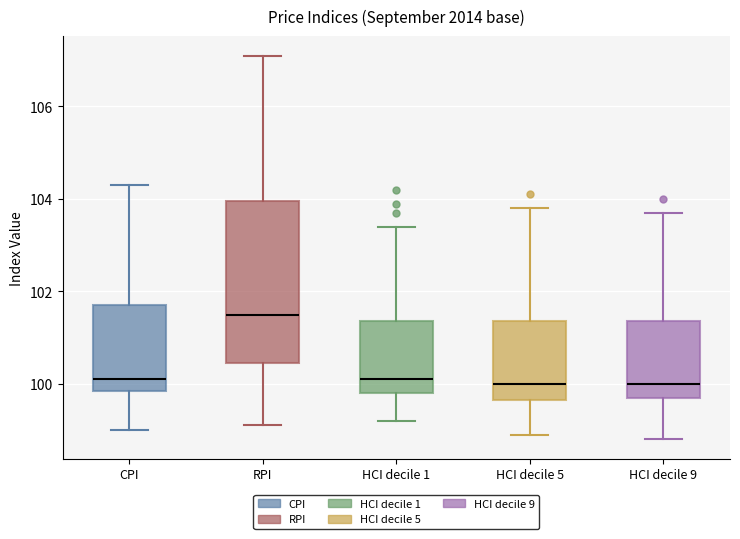

Where is the upper edge of the box for CPI on the y-axis? The values are not printed on the chart, so give them approximately, as read against the axis.

101.8